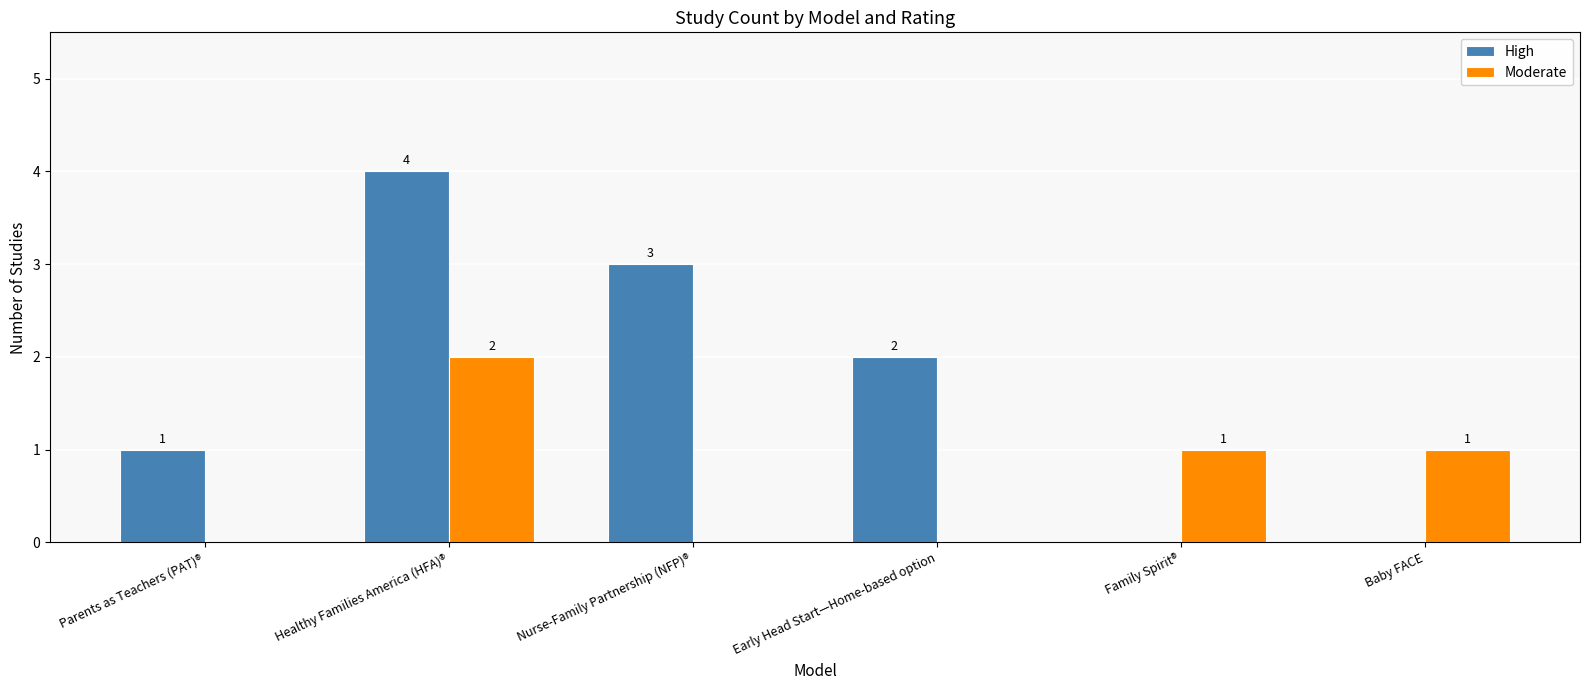

At which category is the sum across all series the highest?

Healthy Families America (HFA)®